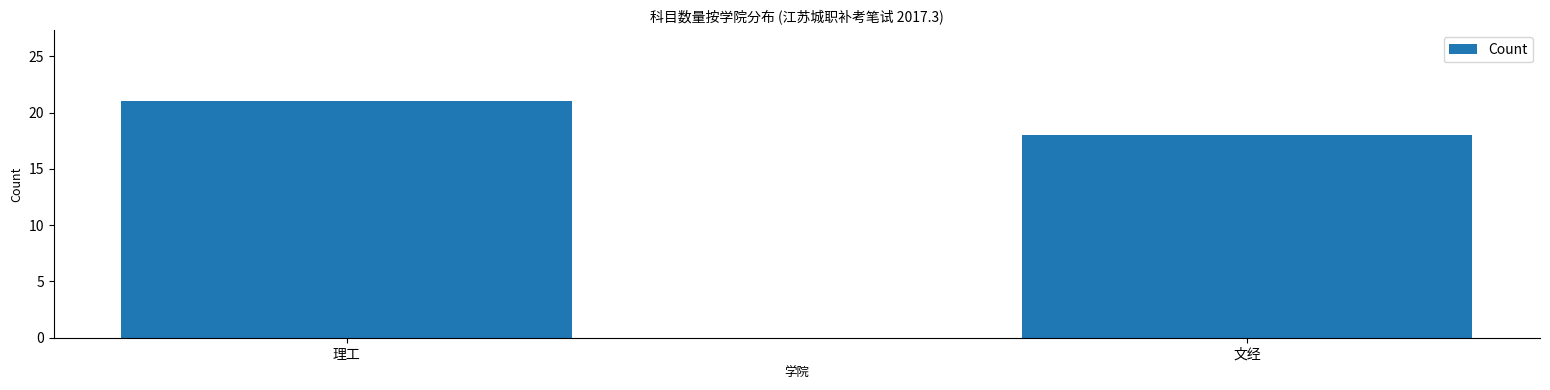

How many data points does each series have?

2